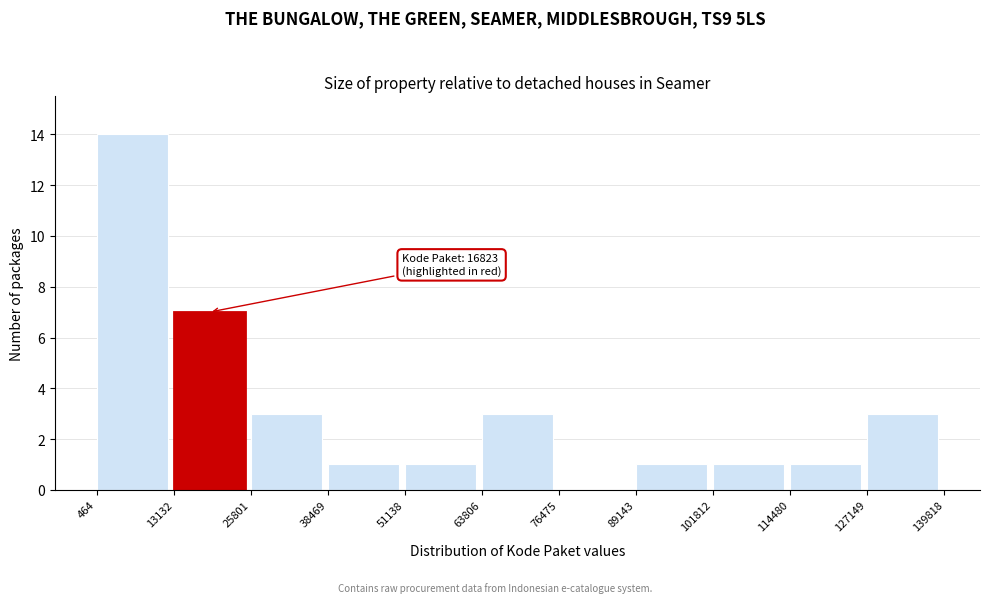

Which range on the x-axis has the tallest bar?

464 to 13132